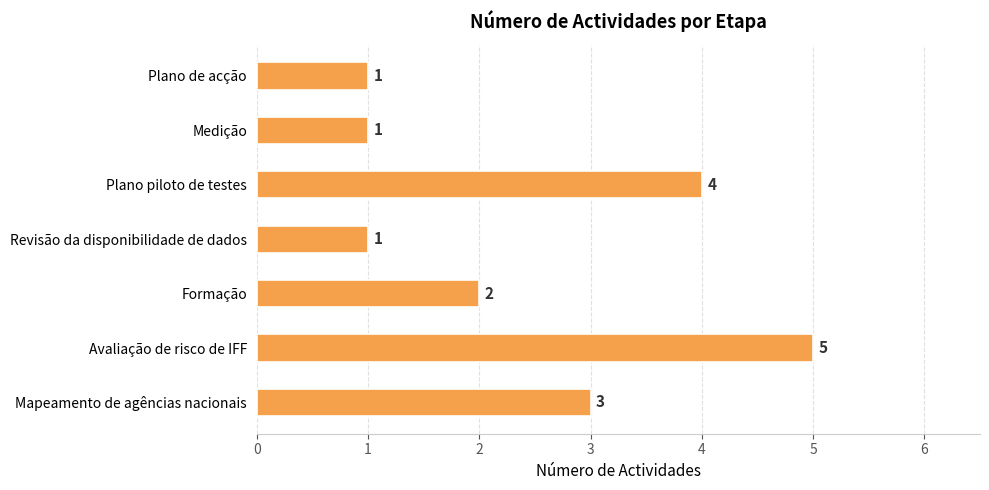

How many values are between 1 and 4?

6